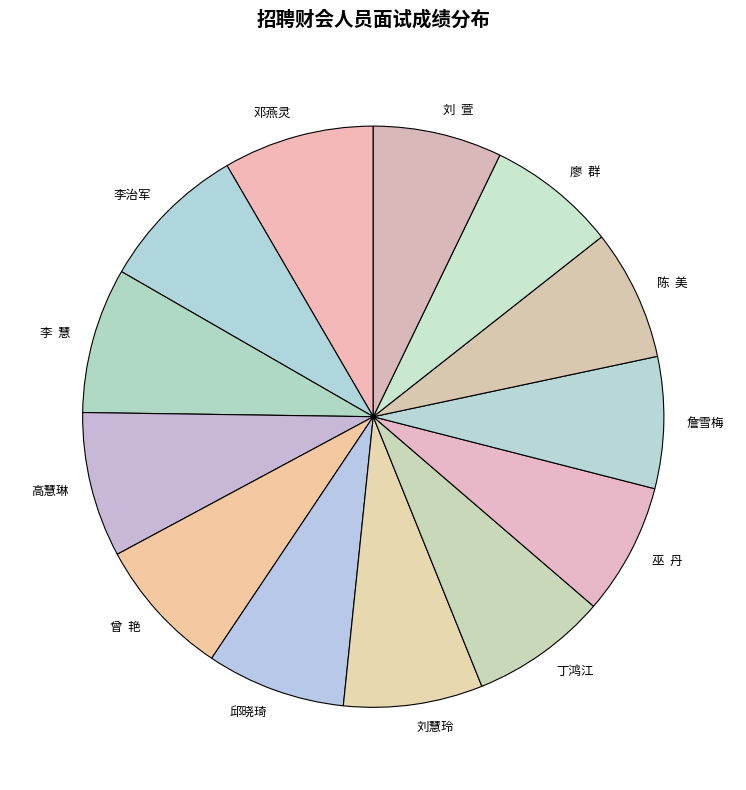

Which has a higher value, 陈 美 or 李 慧?

李 慧